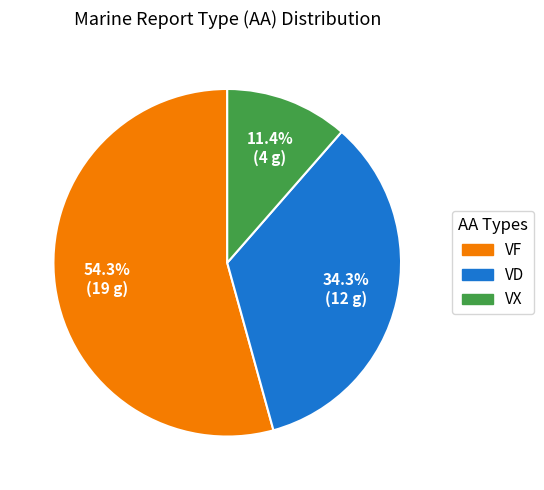

Does any single category account for the majority?

Yes